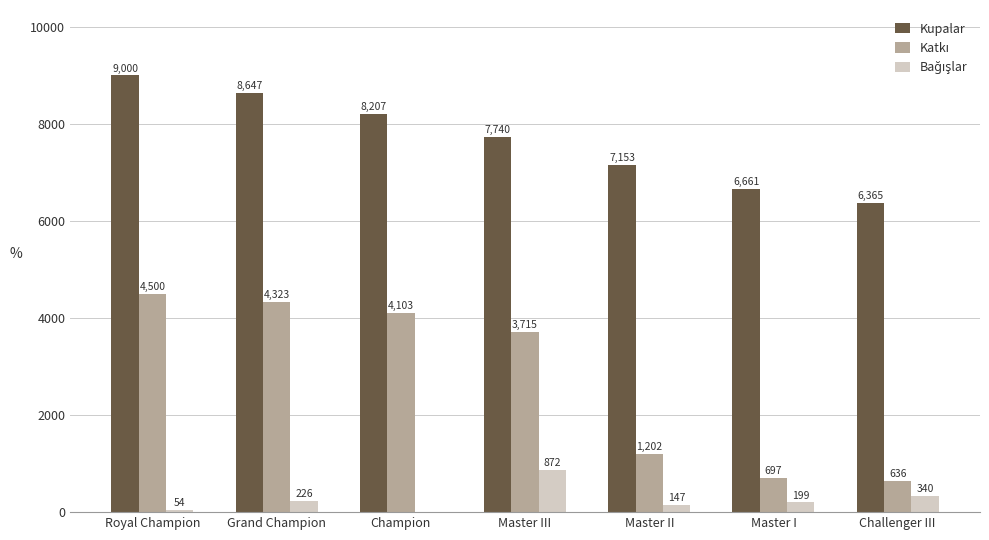

What is the total value across all series at Master III?

12327